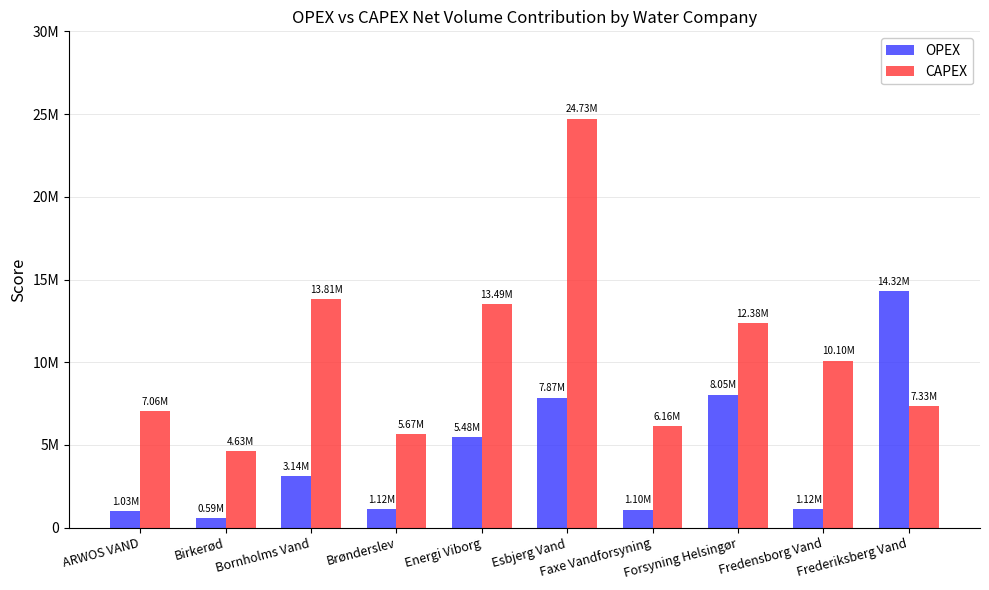

What are all the series names shown in the legend?

OPEX, CAPEX